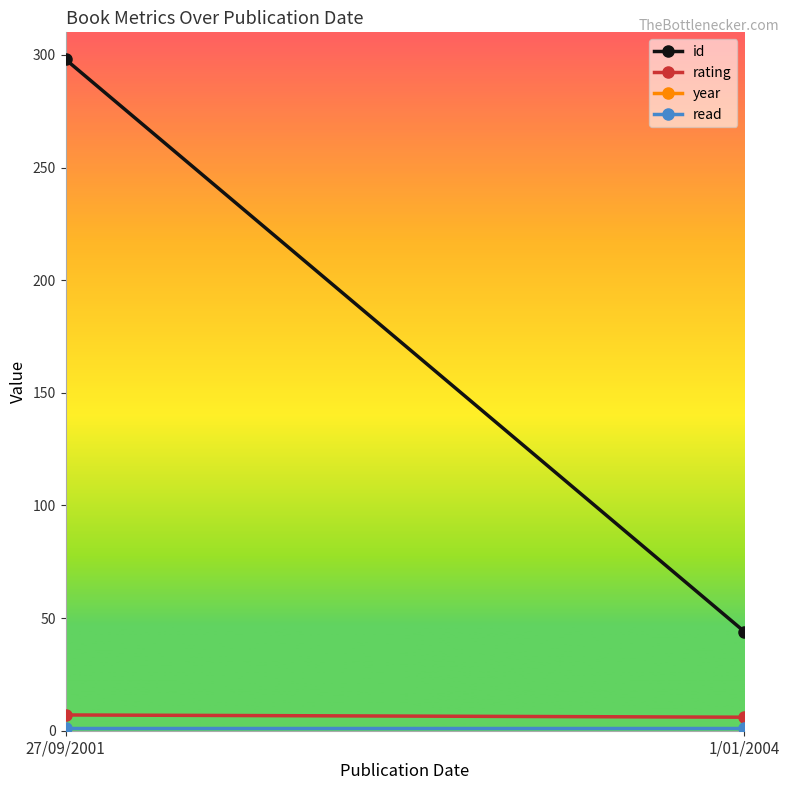

List the labels in order of rating value, largest first.

27/09/2001, 1/01/2004